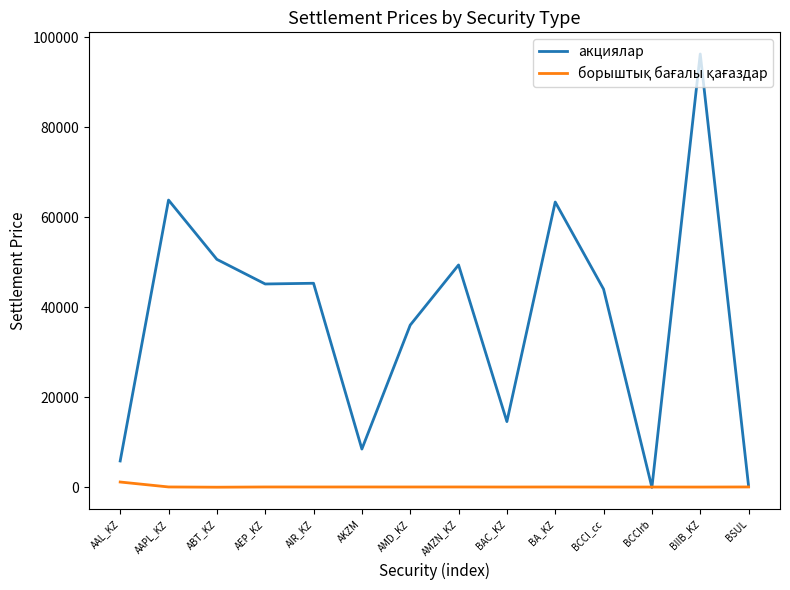

Is it true that акциялар equals 45186.8 at AEP_KZ?

True